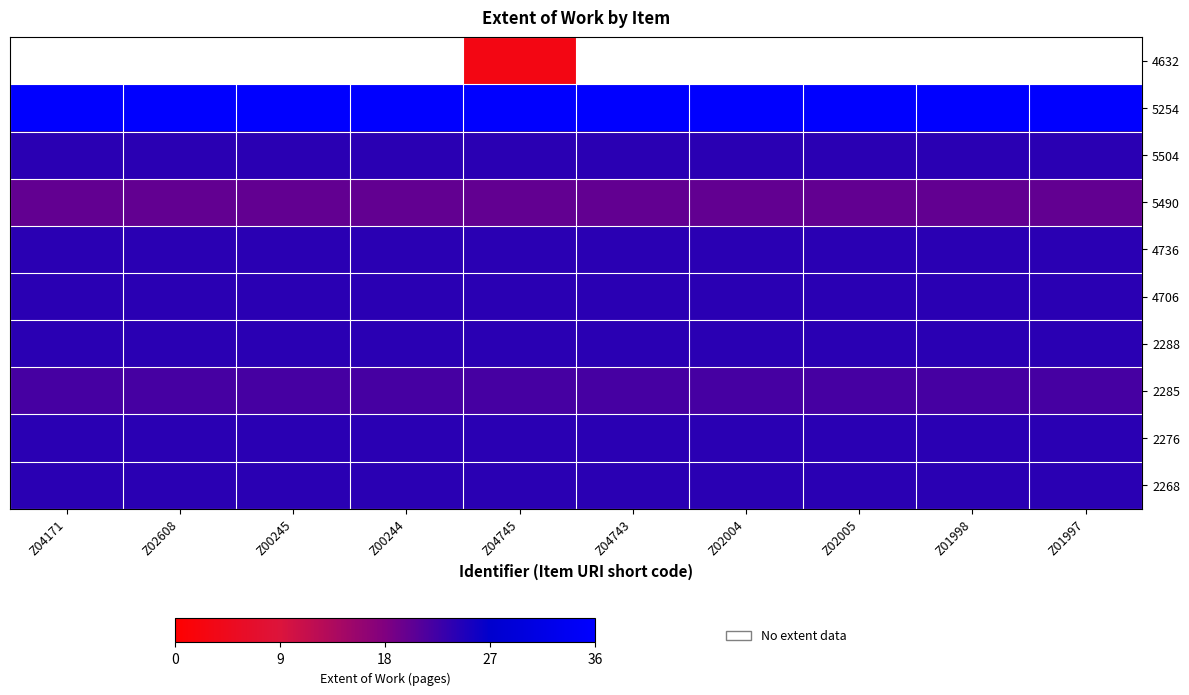

Is it true that 2285 equals 9.5 at Z00245?

False